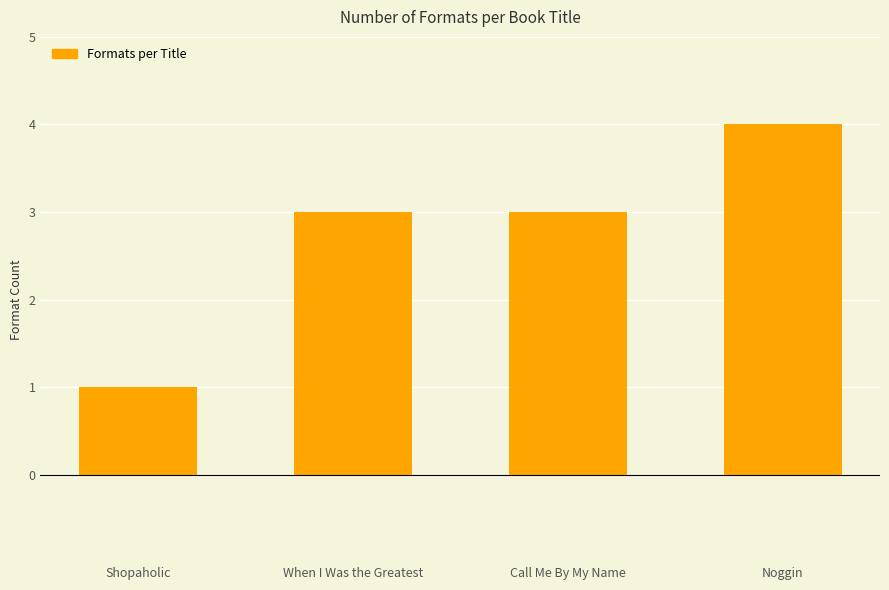

Which label corresponds to the smallest value in the chart?

Shopaholic